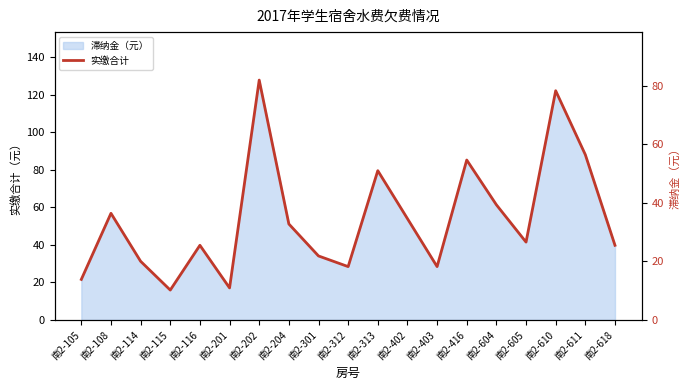

What is the change in value from 南2-301 to 南2-403?

-3.6